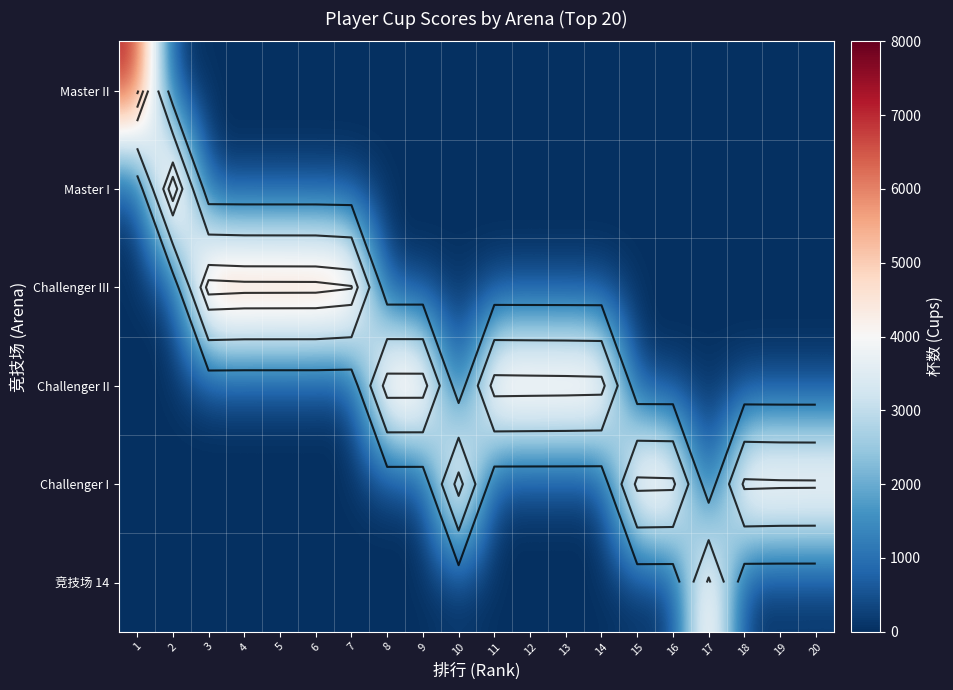

Rank the categories by Master II value from lowest to highest.

2, 3, 4, 5, 6, 7, 8, 9, 10, 11, 12, 13, 14, 15, 16, 17, 18, 19, 20, 1